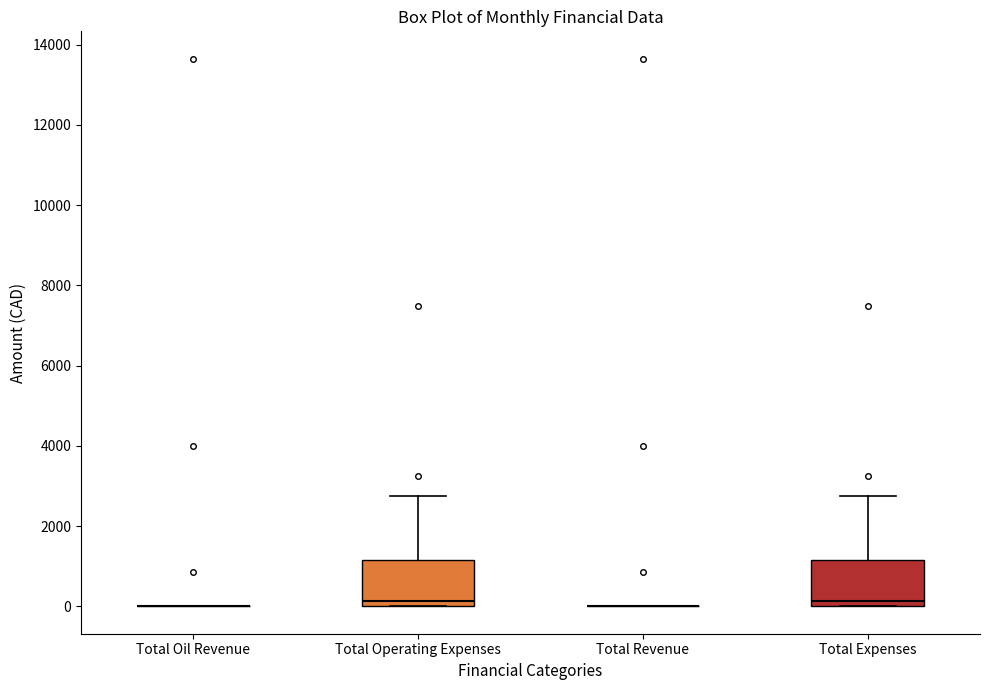

Where does the median line of the box for Total Operating Expenses sit on the y-axis? The values are not printed on the chart, so give them approximately, as read against the axis.

200